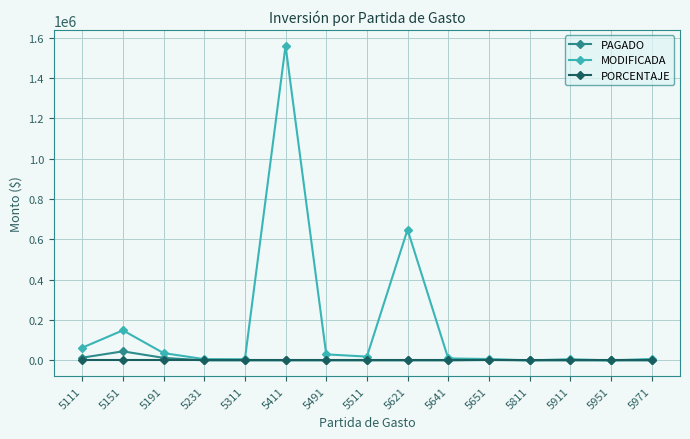

Is this an area chart (filled region under the line)?

No